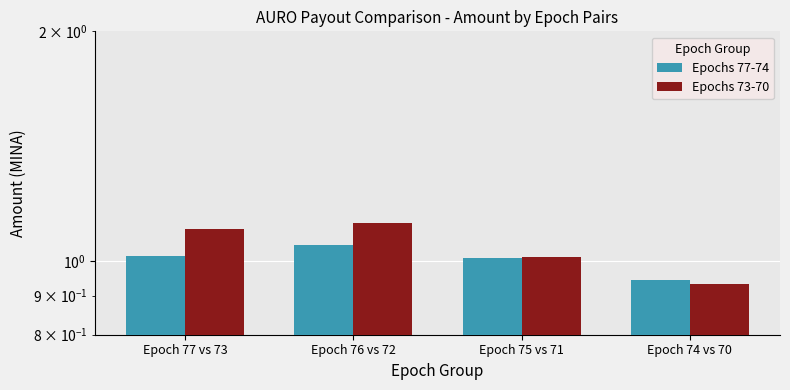

Where does the Epochs 73-70 series first go above 1?

Epoch 77 vs 73